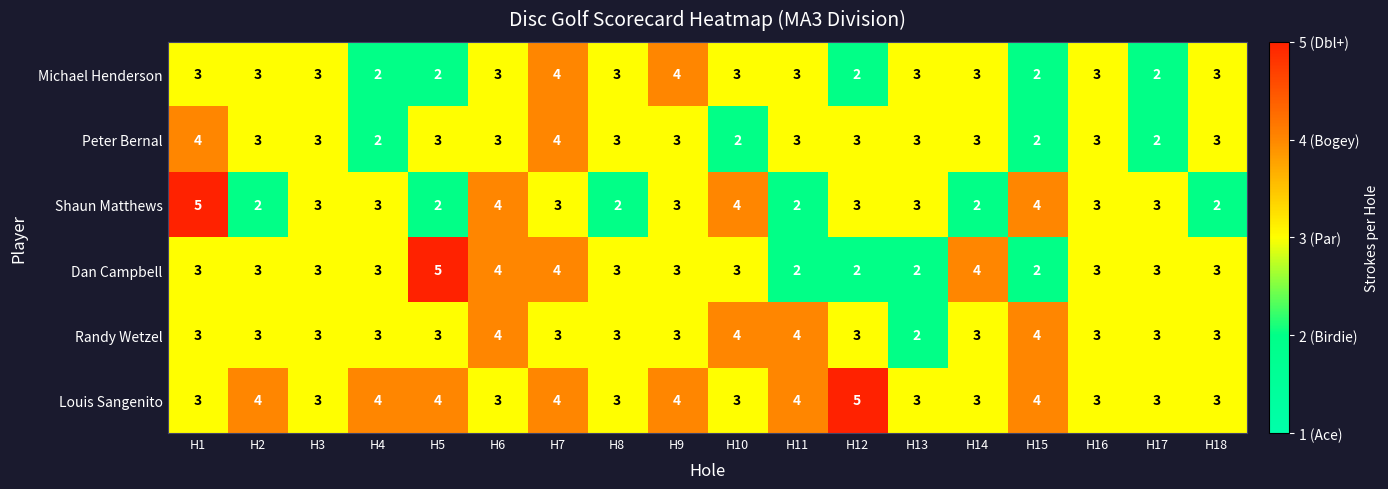

How many data points does each series have?

18